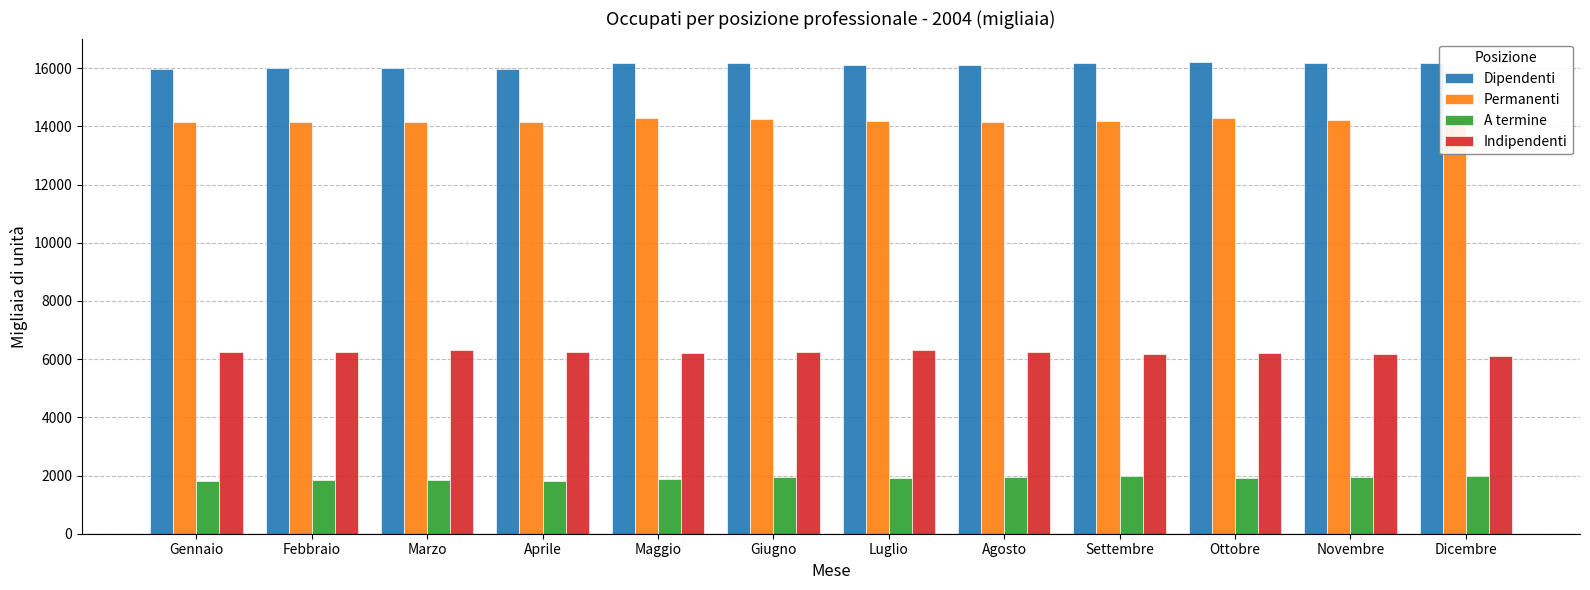

What is the lowest value of the Permanenti series?

14140.4